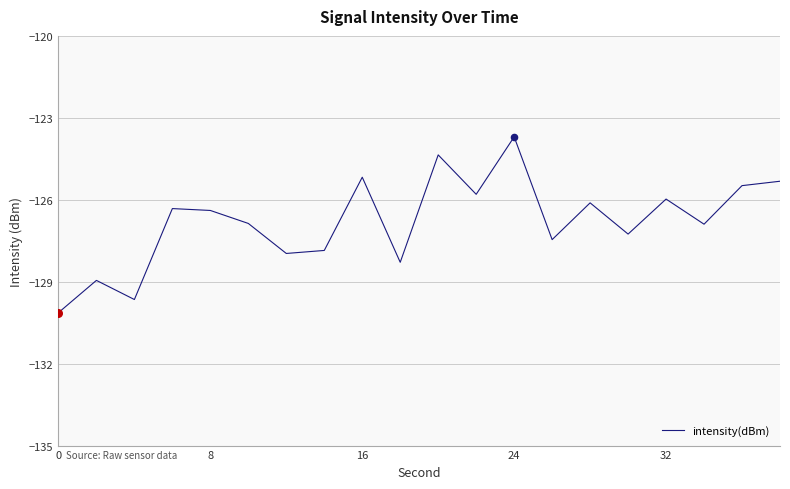

What is the difference between the maximum and minimum values?

6.4